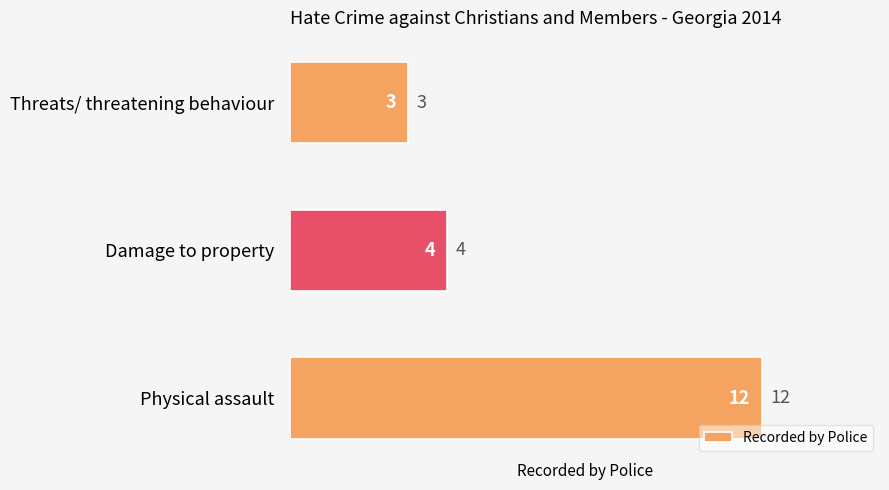

List the labels in order of value, smallest first.

Threats/ threatening behaviour, Damage to property, Physical assault